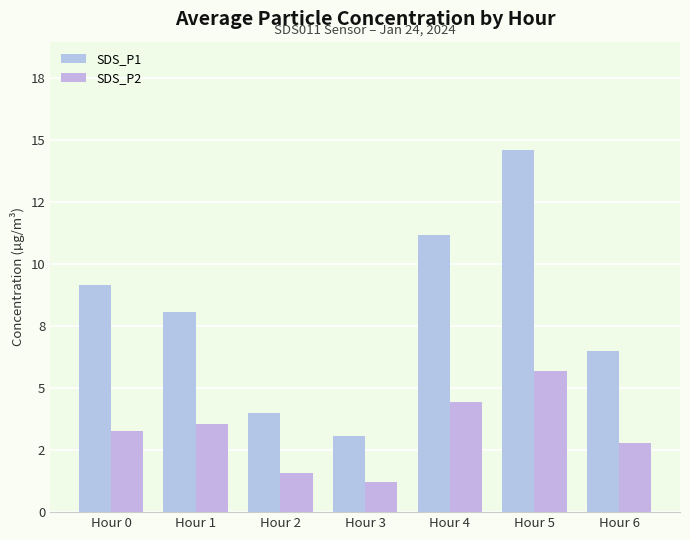

Are the bars horizontal?

No